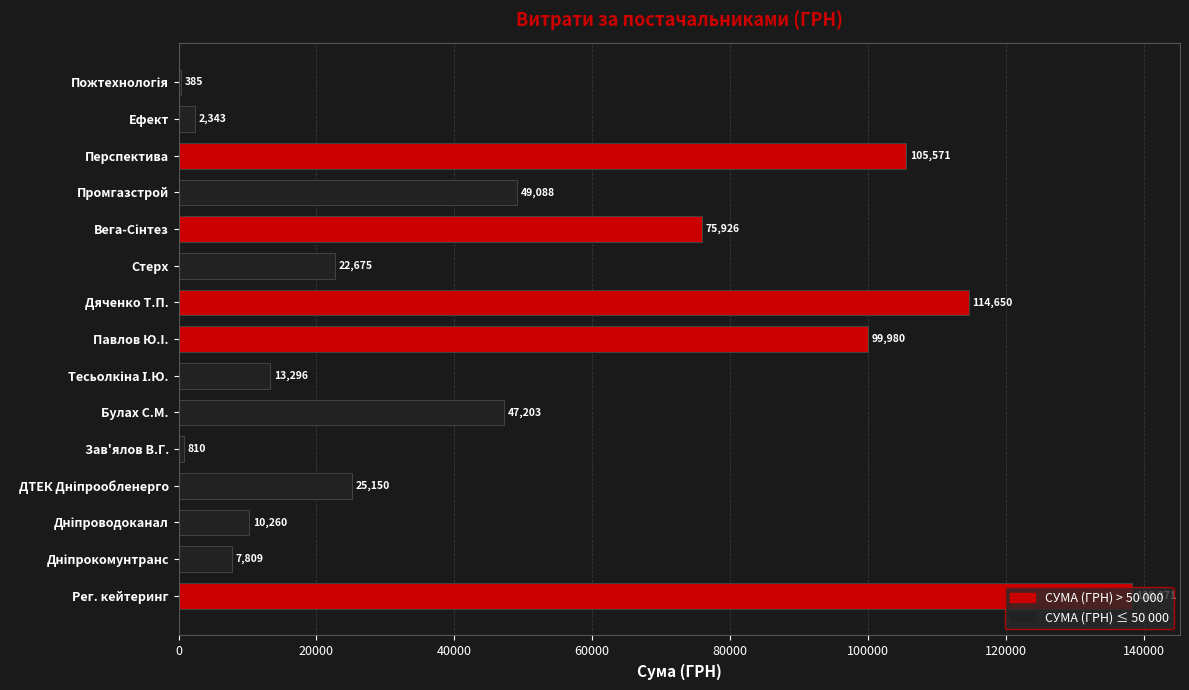

Count the number of values greater than 25150.

8